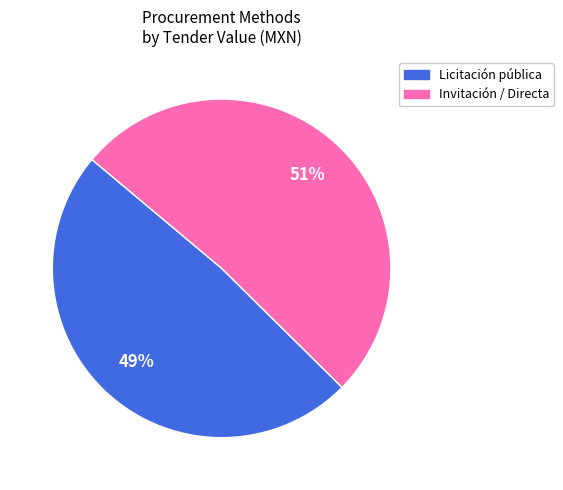

Is there a majority slice in this chart?

Yes